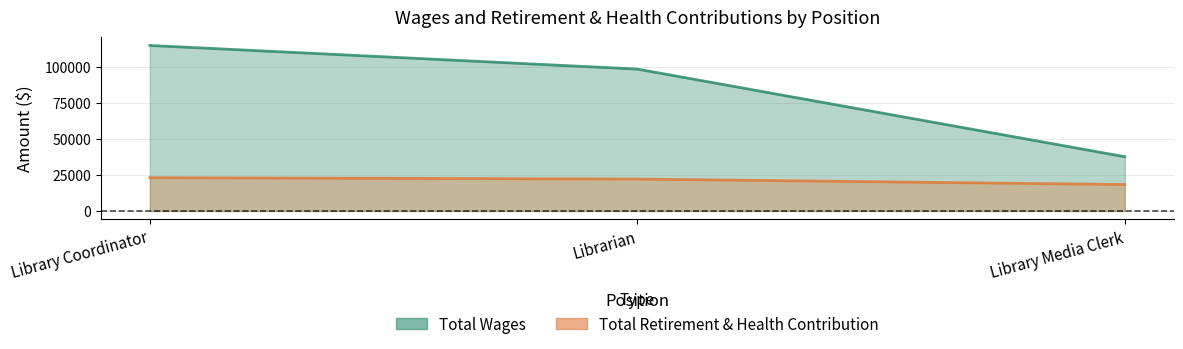

What is the approximate value of Total Retirement & Health Contribution at Library Media Clerk?

18337